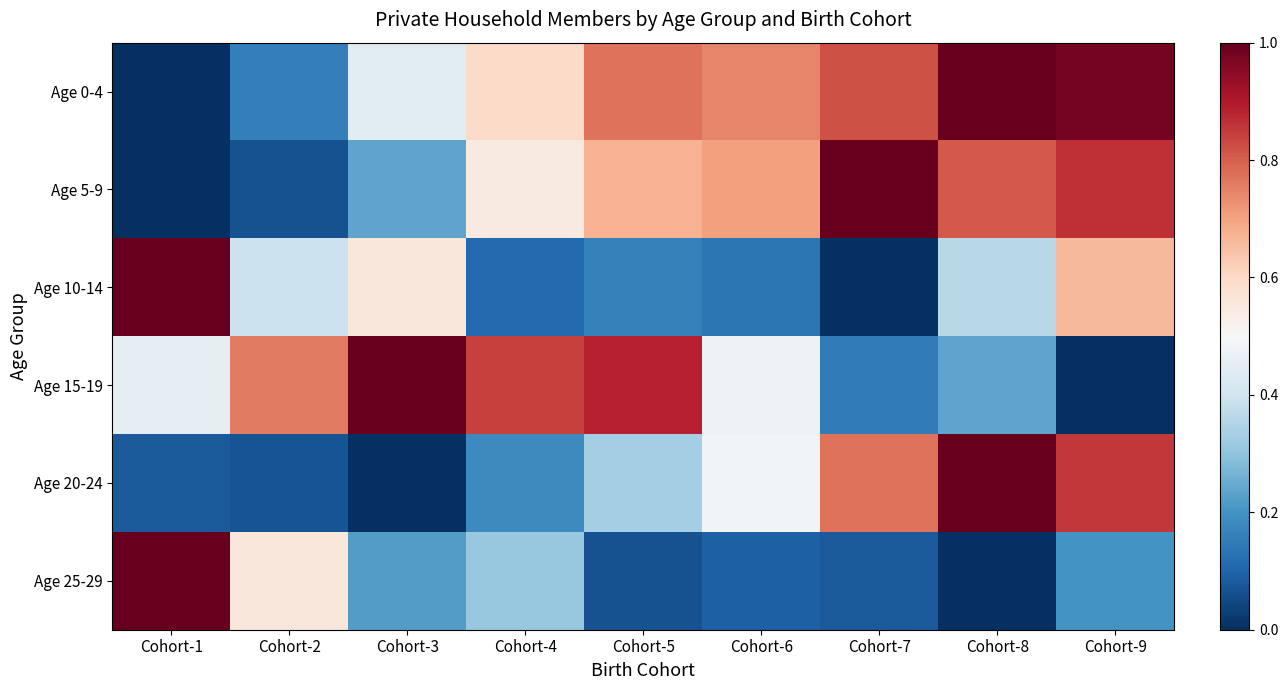

At Cohort-3, list the series in order from smallest to largest.

Age 20-24, Age 25-29, Age 5-9, Age 0-4, Age 10-14, Age 15-19